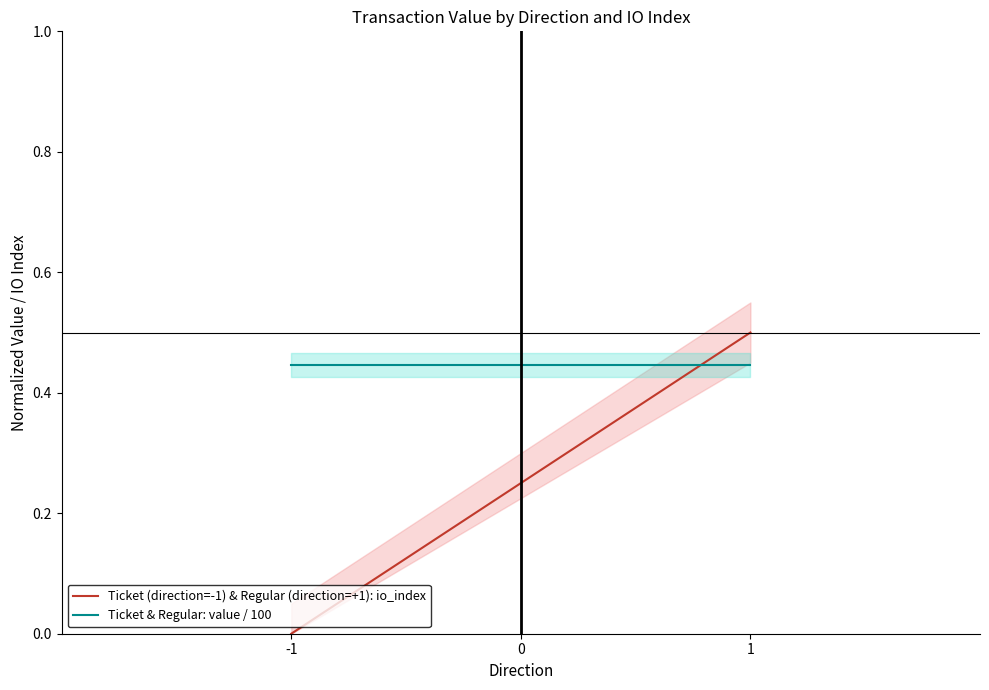

Where is Ticket (direction=-1) & Regular (direction=+1): io_index nearest to the value 0?

-1